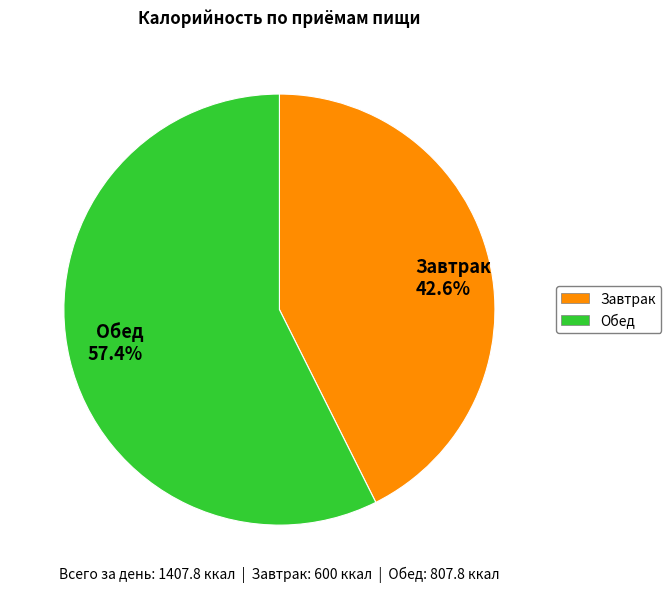

Rank the categories by value from lowest to highest.

Завтрак, Обед